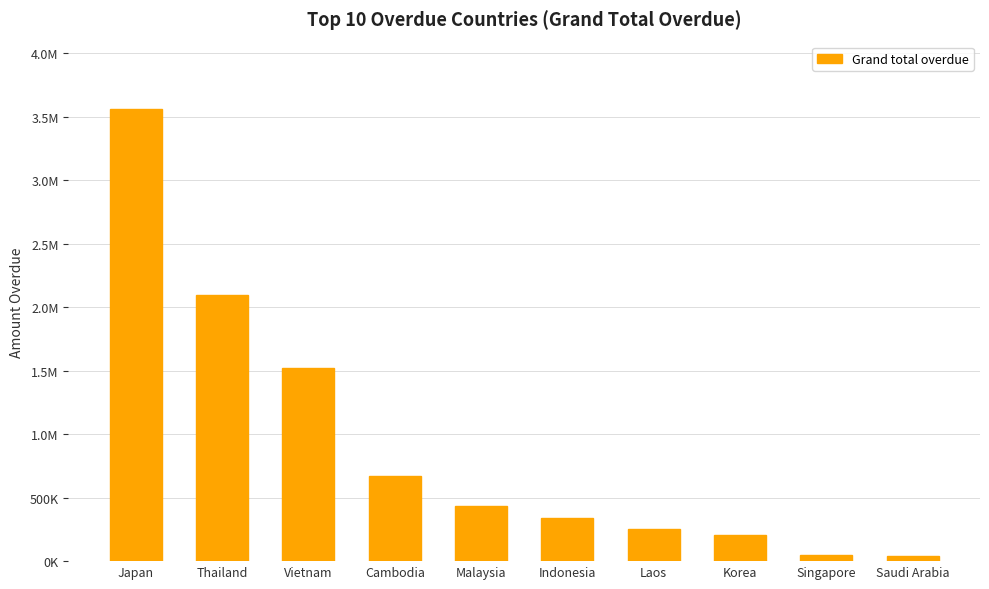

At which category does the chart reach its minimum across all series?

Saudi Arabia